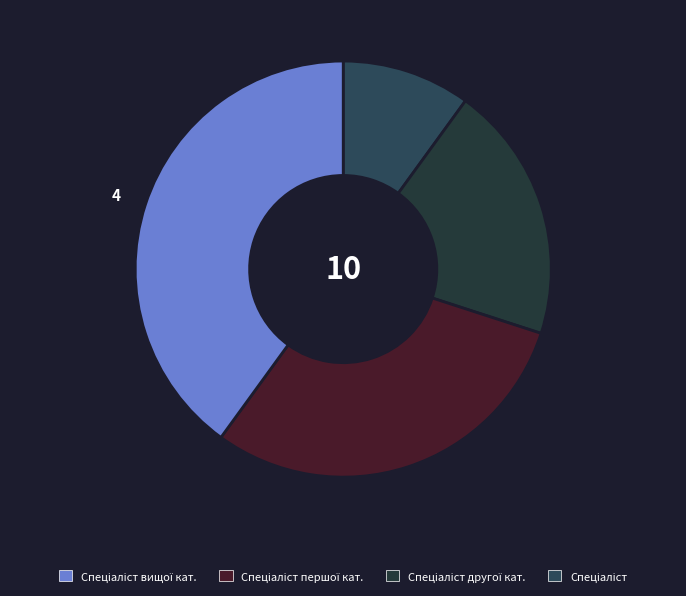

Is there any slice that represents more than half of the pie?

No